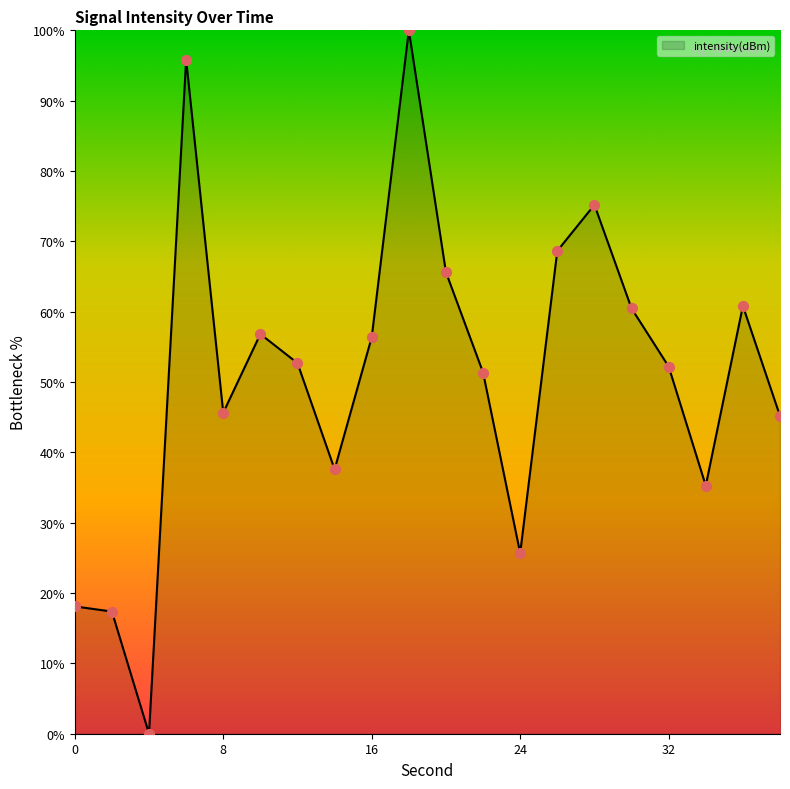

What is the greatest value displayed?

100.0